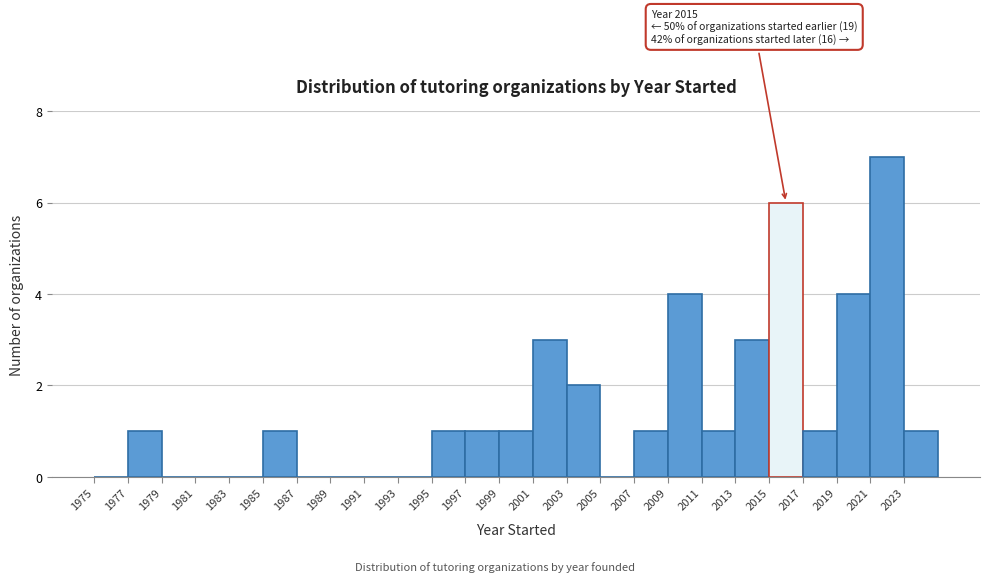

Over which range of the x-axis is the bar tallest?

2021 to 2023